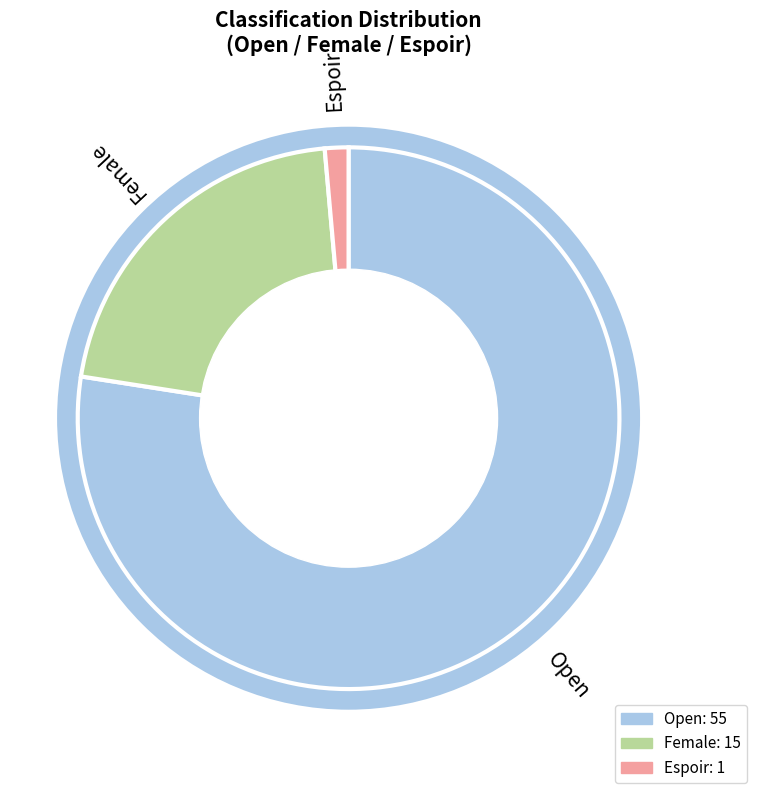

Does any single category account for the majority?

Yes